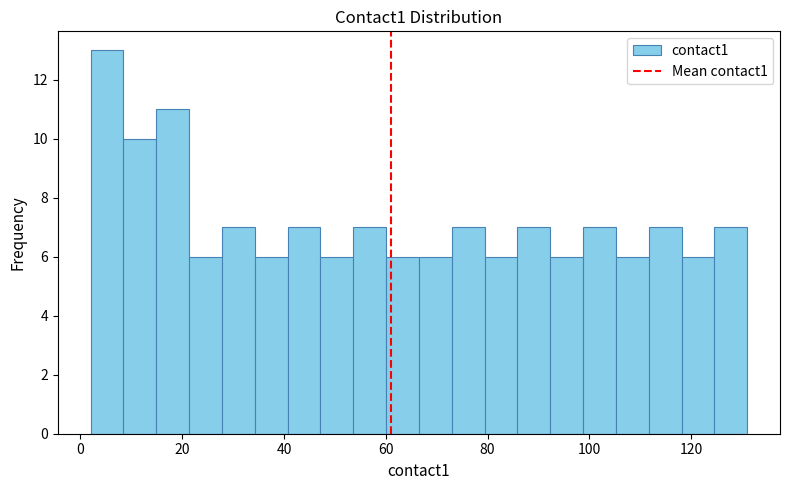

Read against the x-axis, roughly where is the centre of the tallest bar?

6